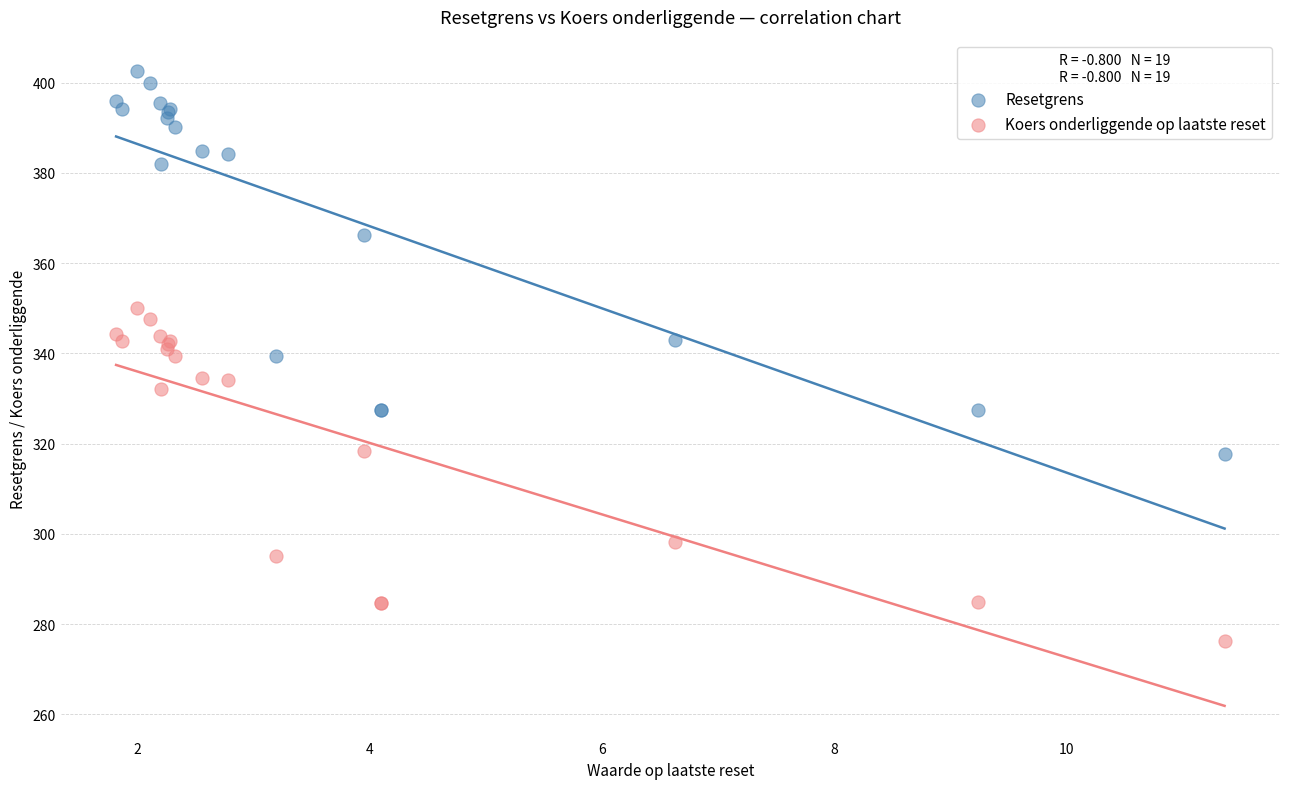

In the Resetgrens series, what Y value is closest to 360?

366.1